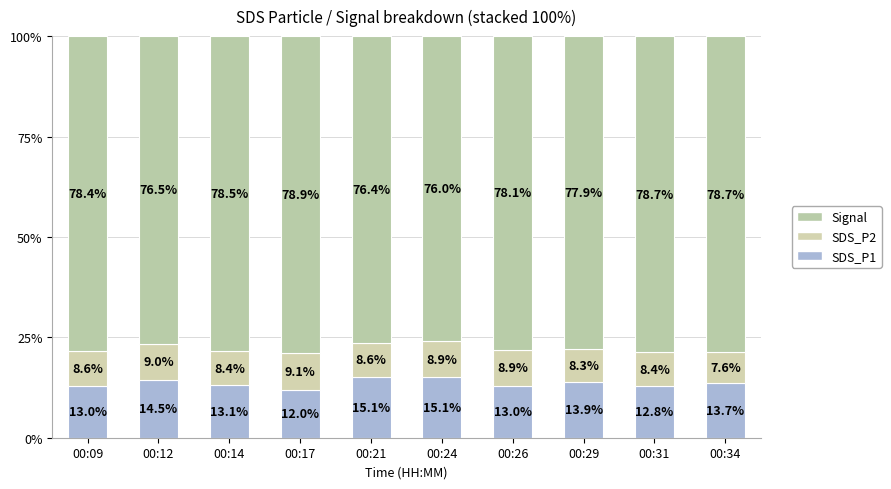

Count the number of data series in this chart.

3